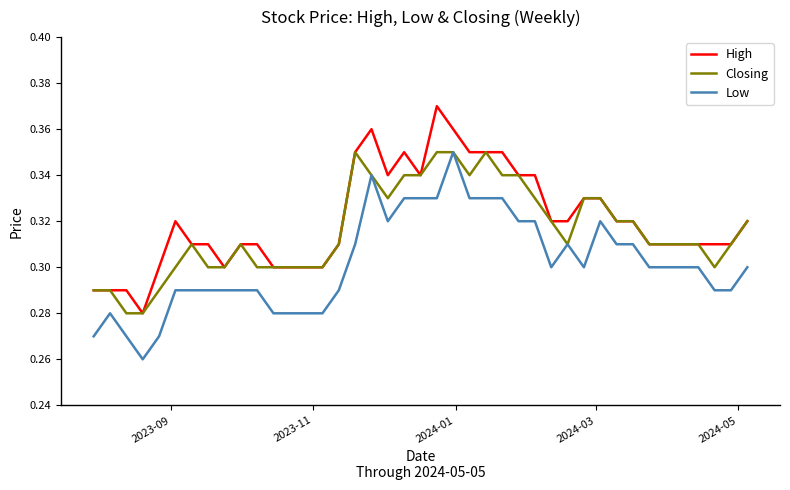

List the series in order of their overall mean, lowest first.

Low, Closing, High